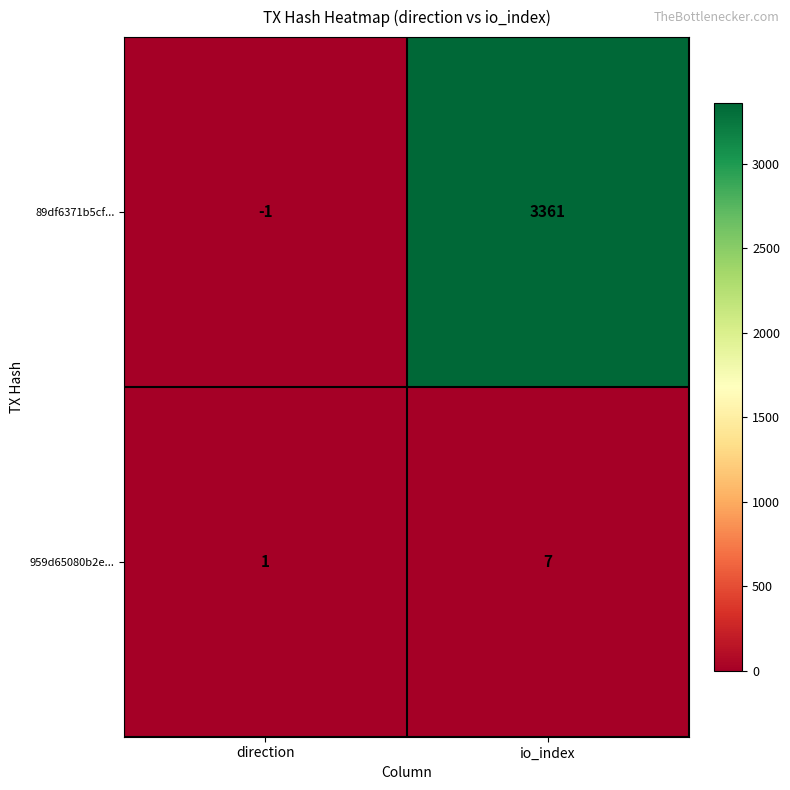

Rank the series by their maximum value, from lowest to highest.

959d65080b2e..., 89df6371b5cf...